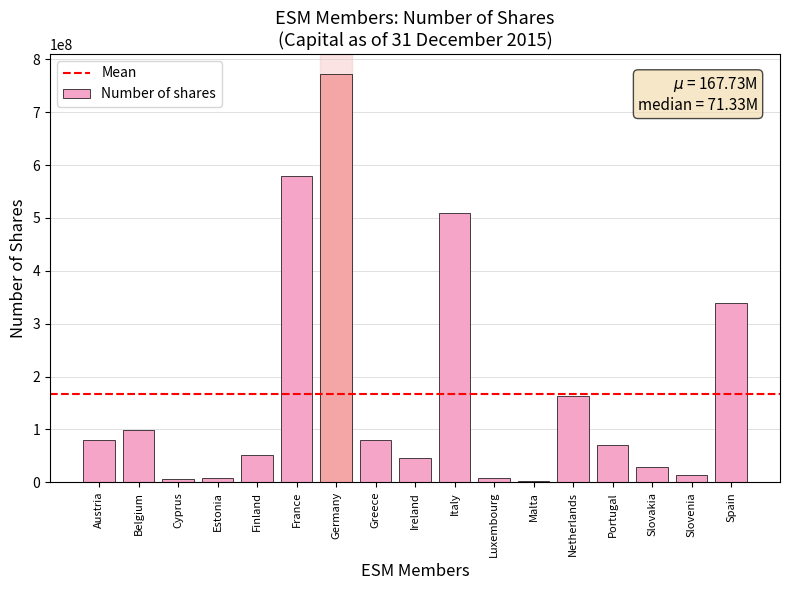

What is the ratio of the value at Germany to the value at Greece?

9.6